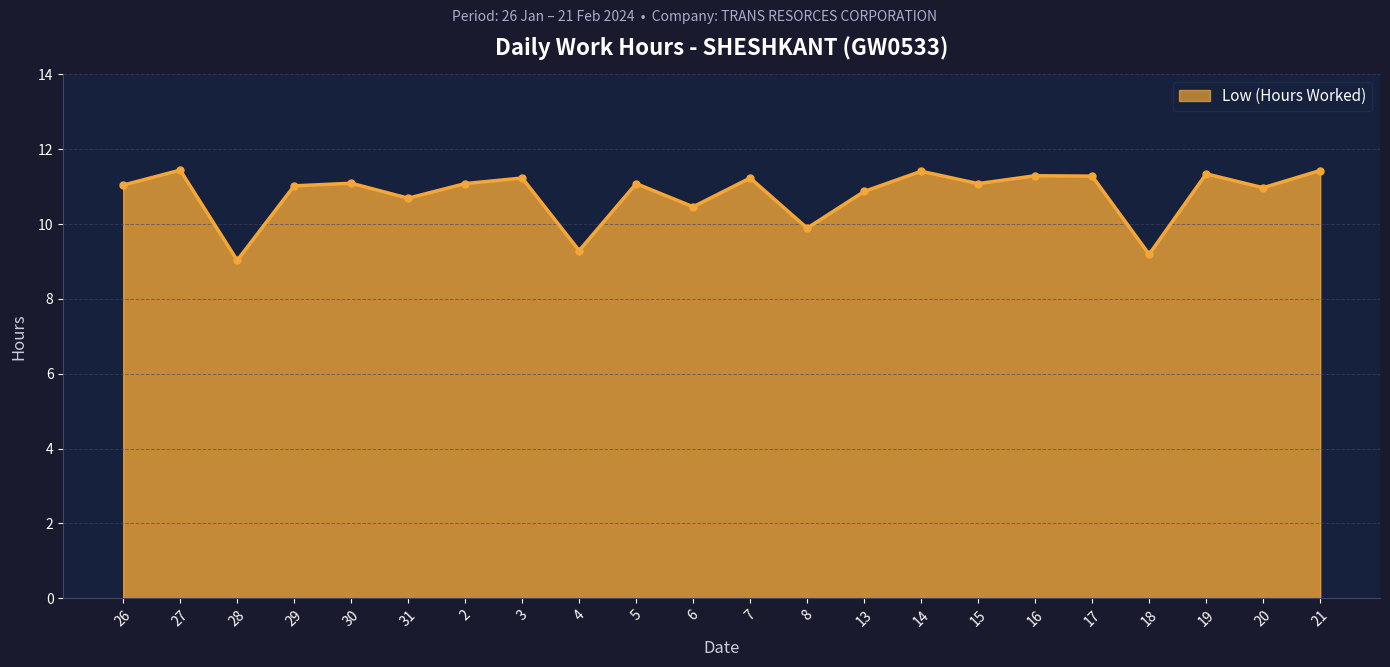

What is the approximate value at 5?

11.1